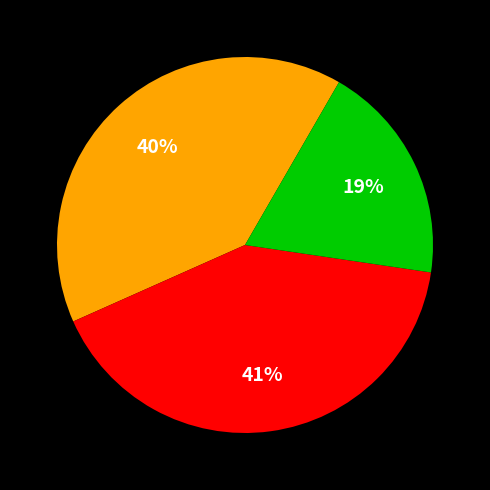

To the nearest percent, what is the difference between the largest and smallest slice percentages?

22%